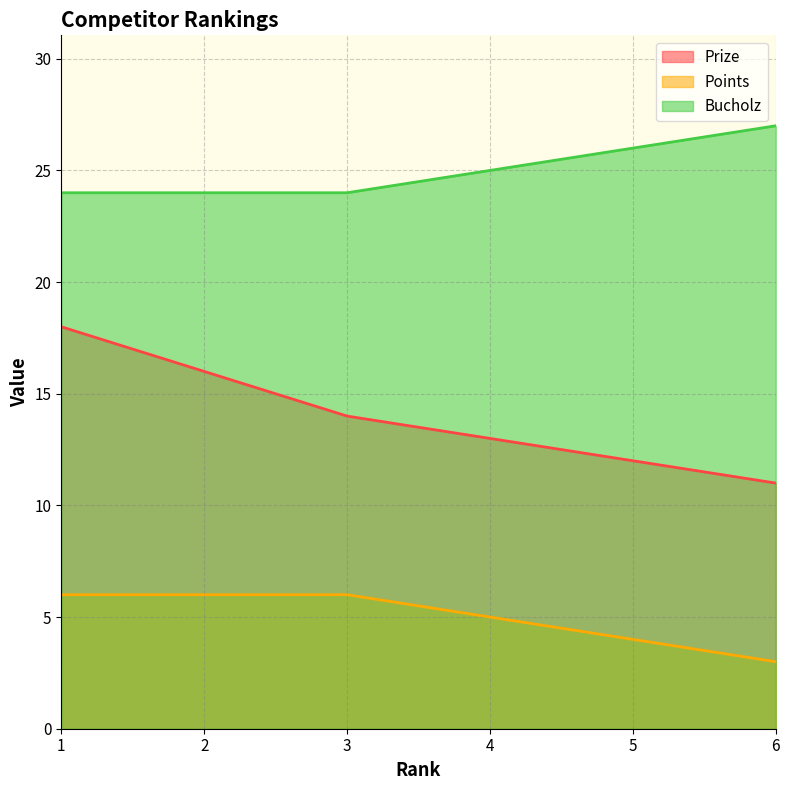

Reading left to right, transcribe all the data shown in this chart.

Prize: 1=18	2=16	3=14	4=13	5=12	6=11
Points: 1=6	2=6	3=6	4=5	5=4	6=3
Bucholz: 1=24	2=24	3=24	4=25	5=26	6=27